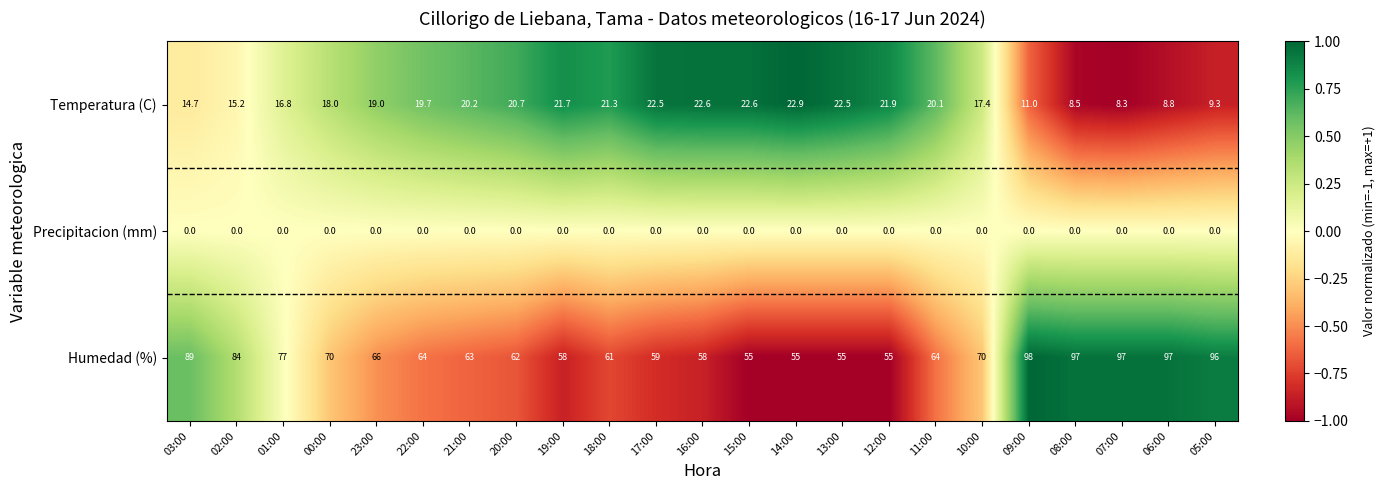

Is it true that Humedad (%) equals 30.2 at 13:00?

False